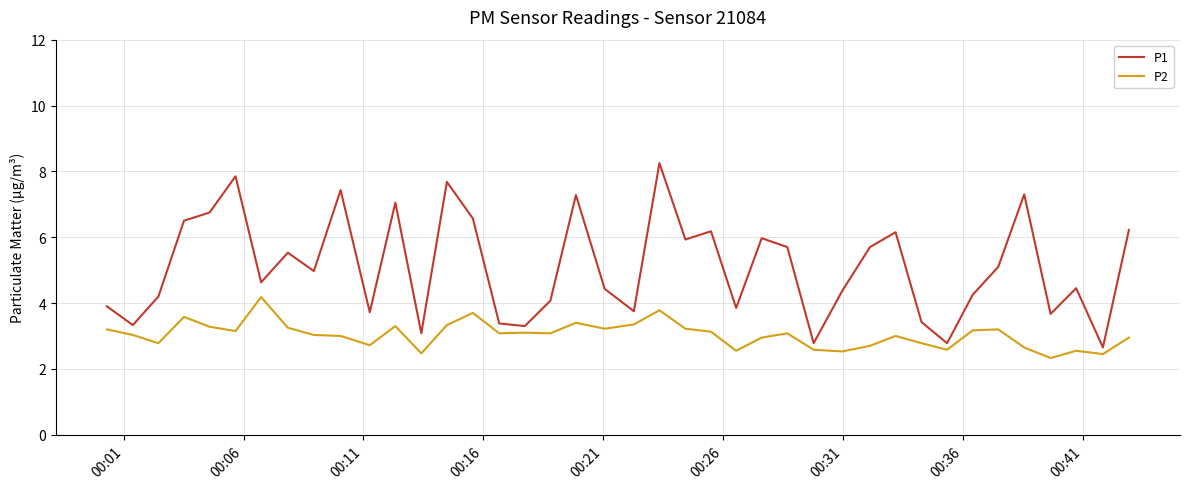

Rank the series by their average value, from lowest to highest.

P2, P1